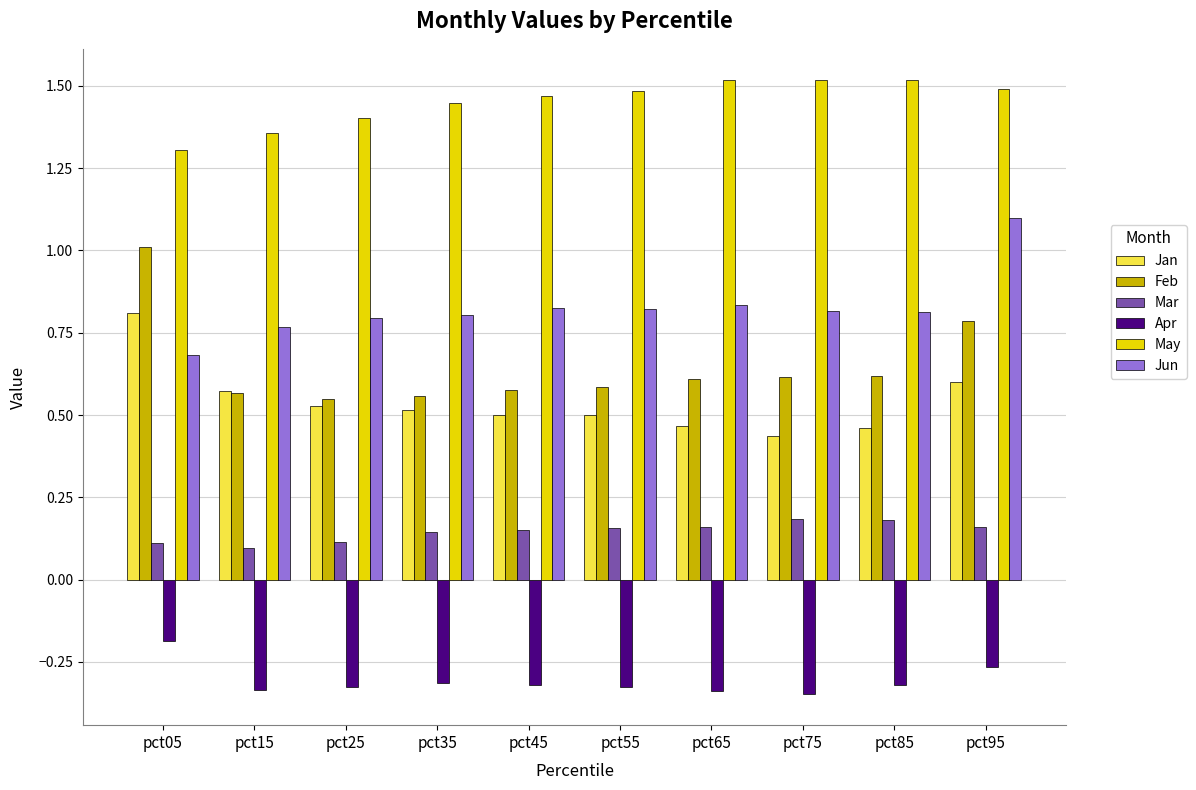

Is it true that Jun equals 1.4 at pct55?

False